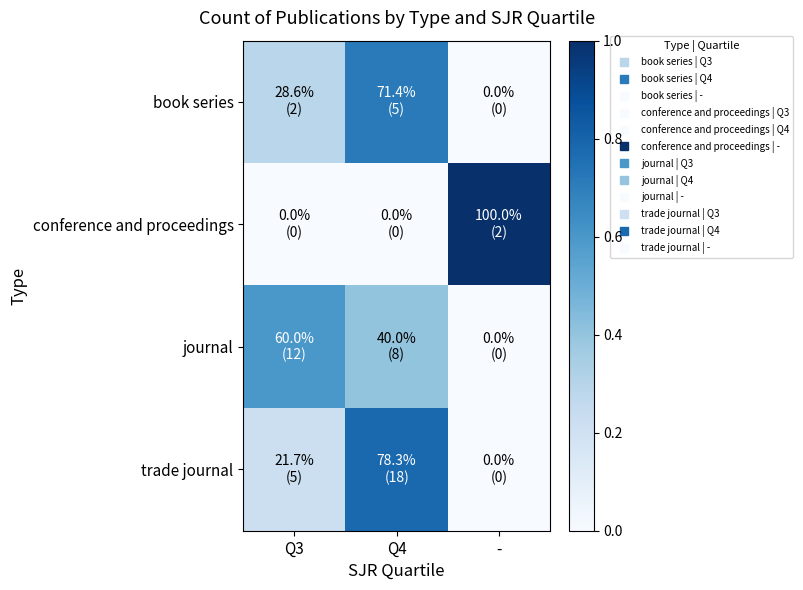

What is the total value across all series at -?

1.0